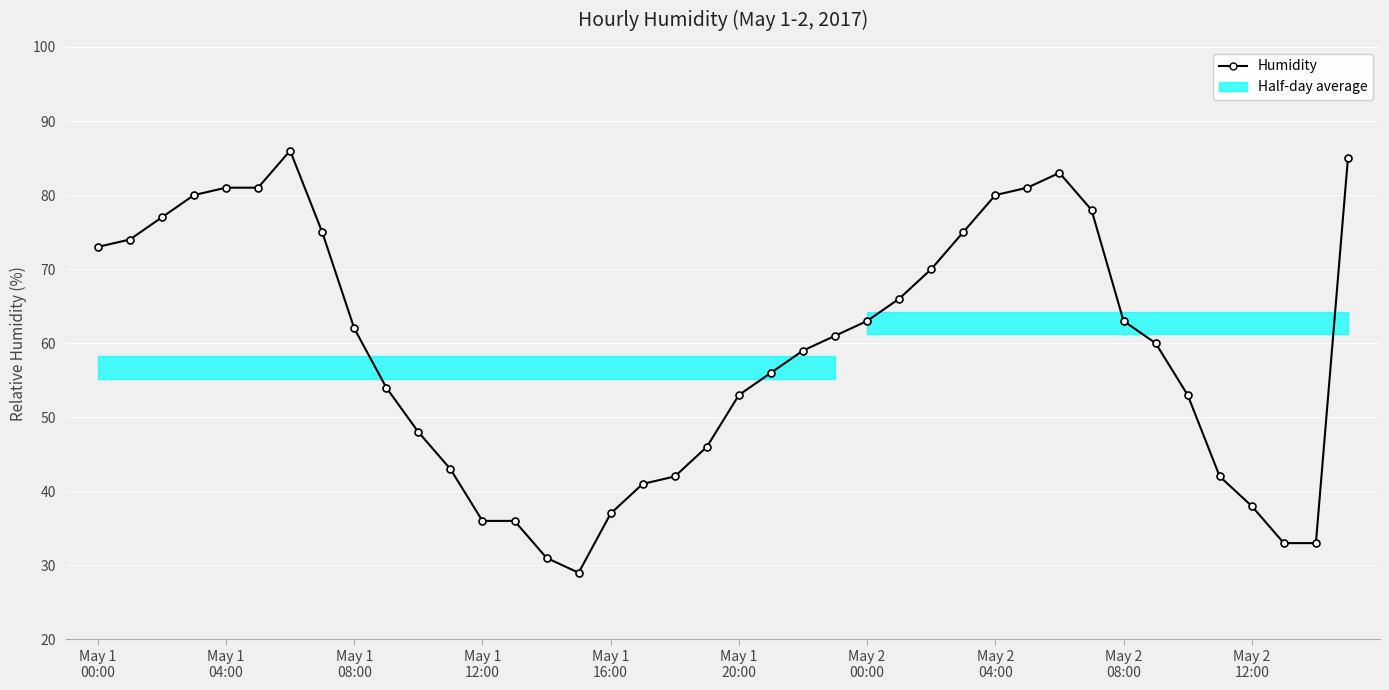

How many lines are shown in the chart?

1